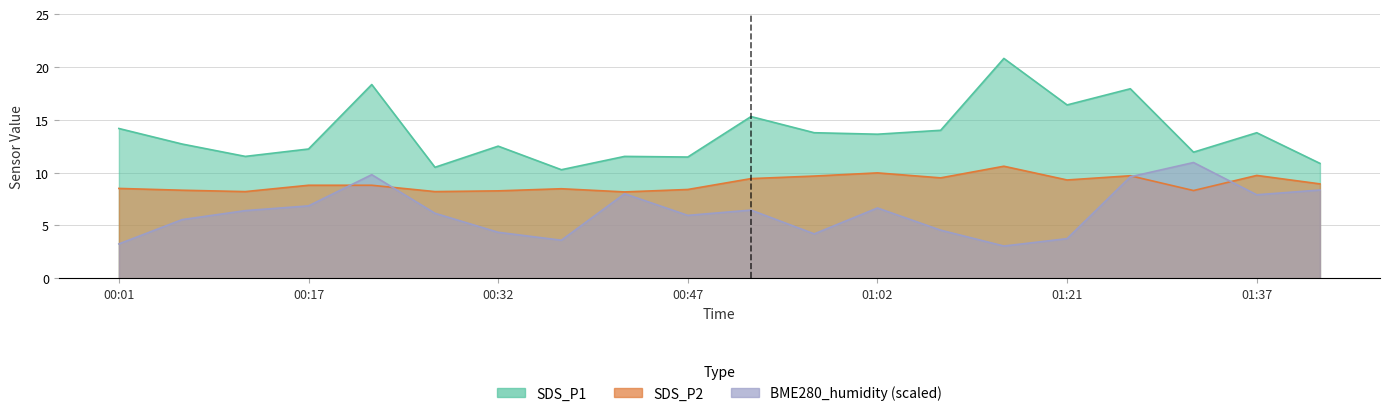

True or false: SDS_P2 and BME280_humidity intersect in this chart.

True